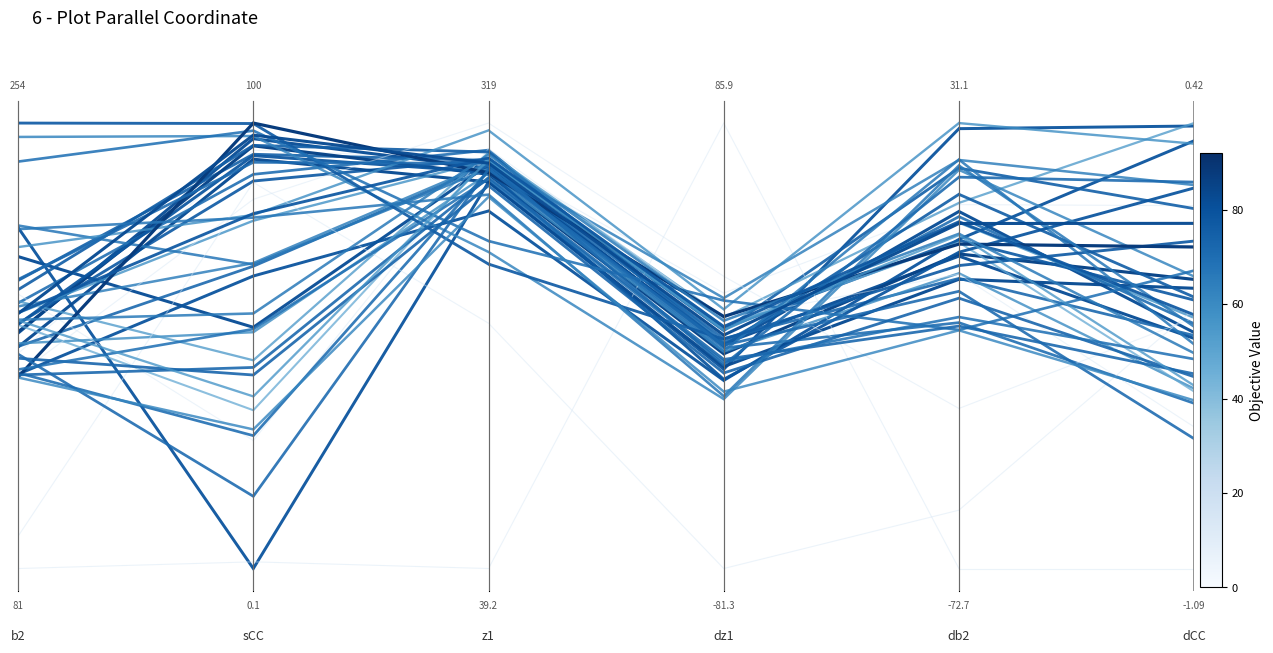

What is the value of the b2 point at the 2nd from the left?

0.9